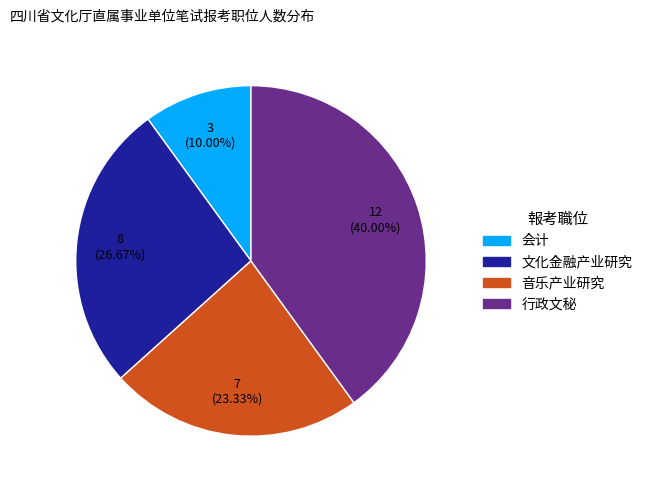

Which has a higher value, 音乐产业研究 or 会计?

音乐产业研究